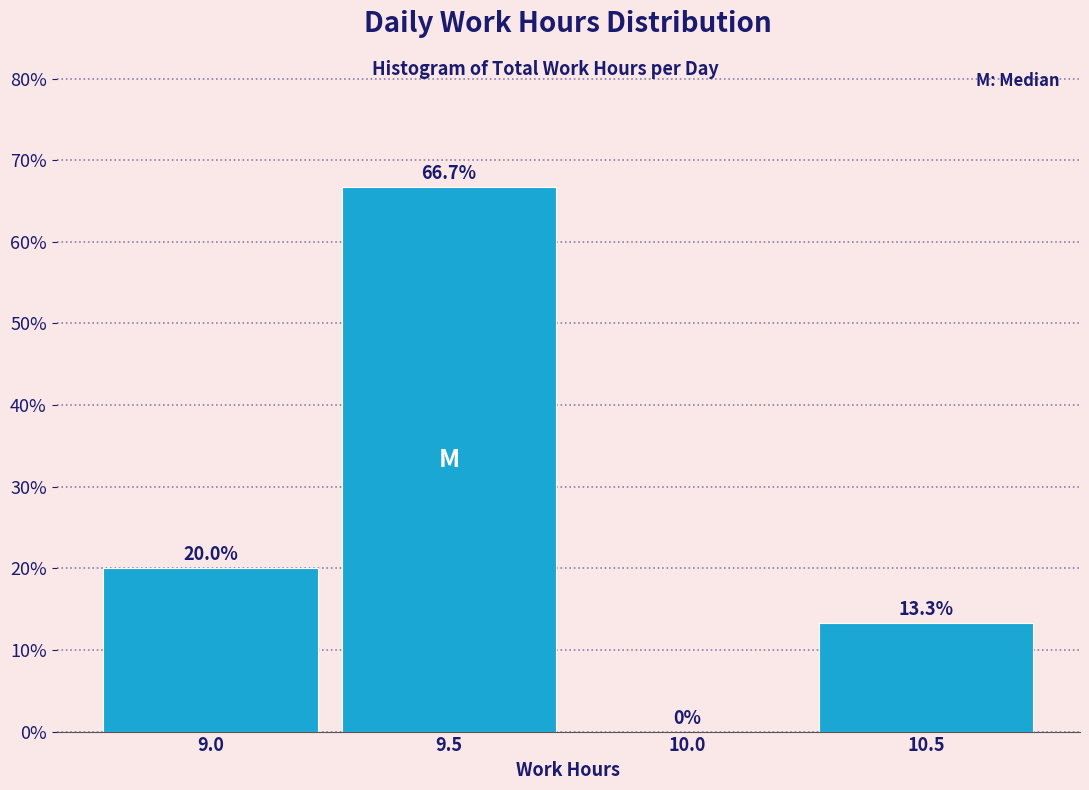

Reading left to right, what are all the values shown in this chart?

9.0=20.0	9.5=66.7	10.0=0.0	10.5=13.3